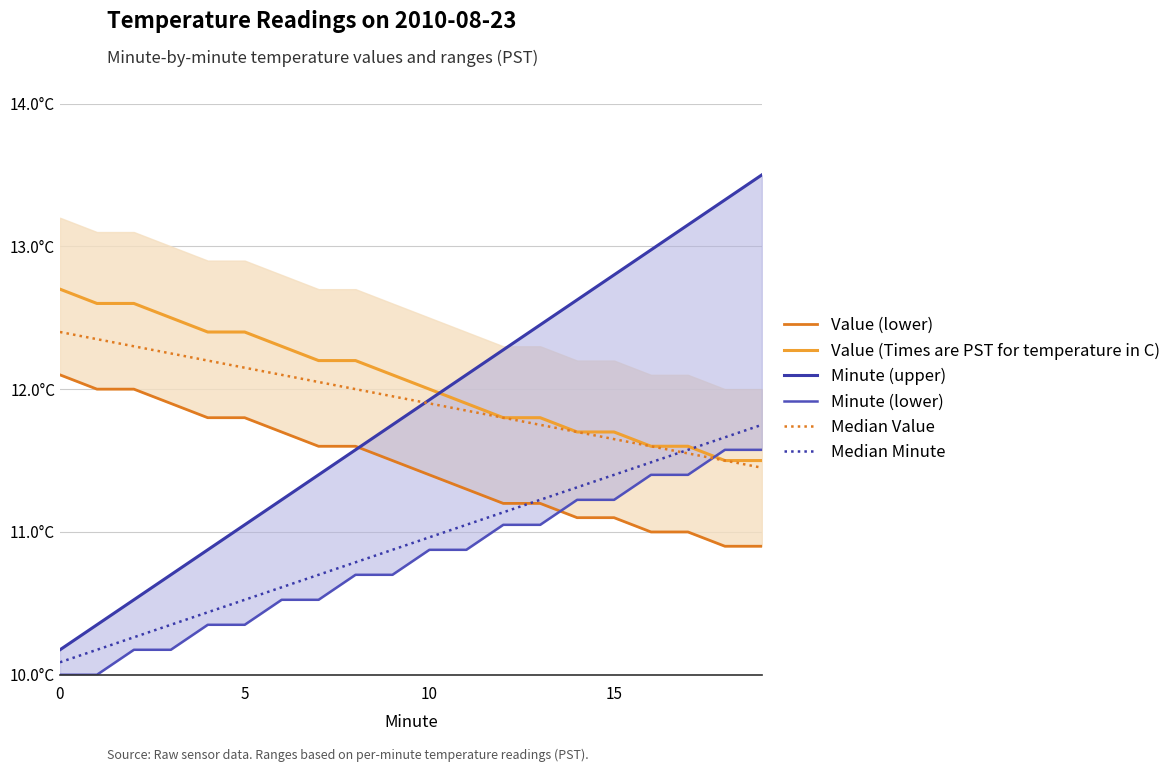

What is the value of the Value (Times are PST for temperature in C) point at the 10th from the left?

12.1